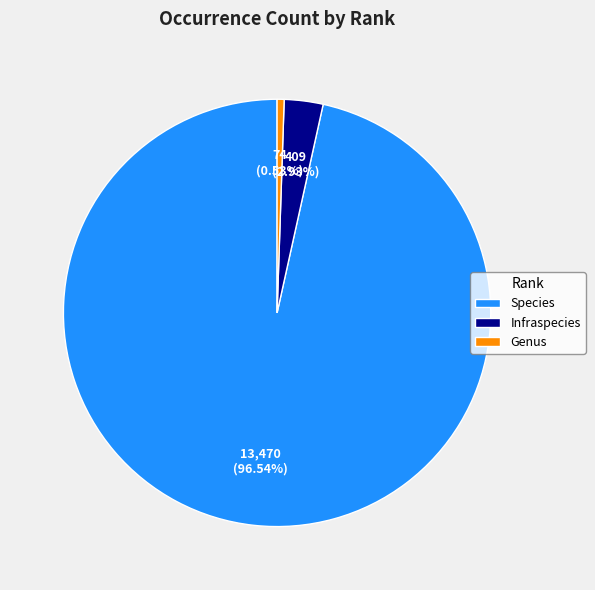

Rank the categories by value from lowest to highest.

Genus, Infraspecies, Species